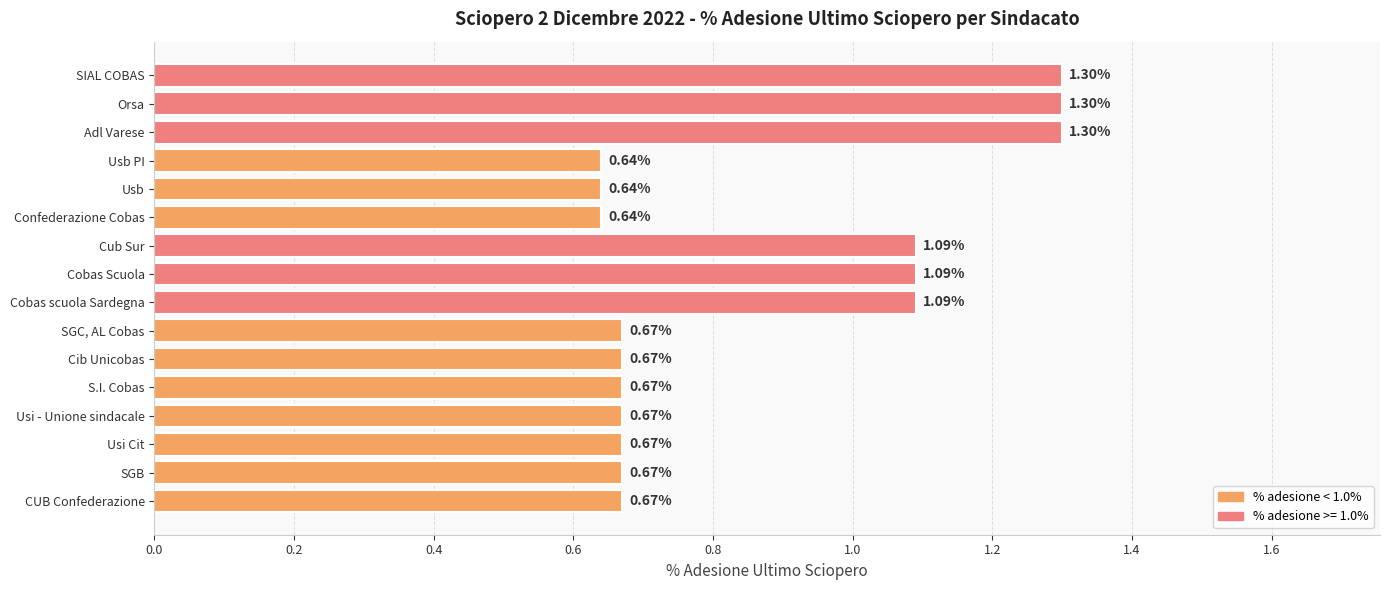

What is the sum of all values?

13.8